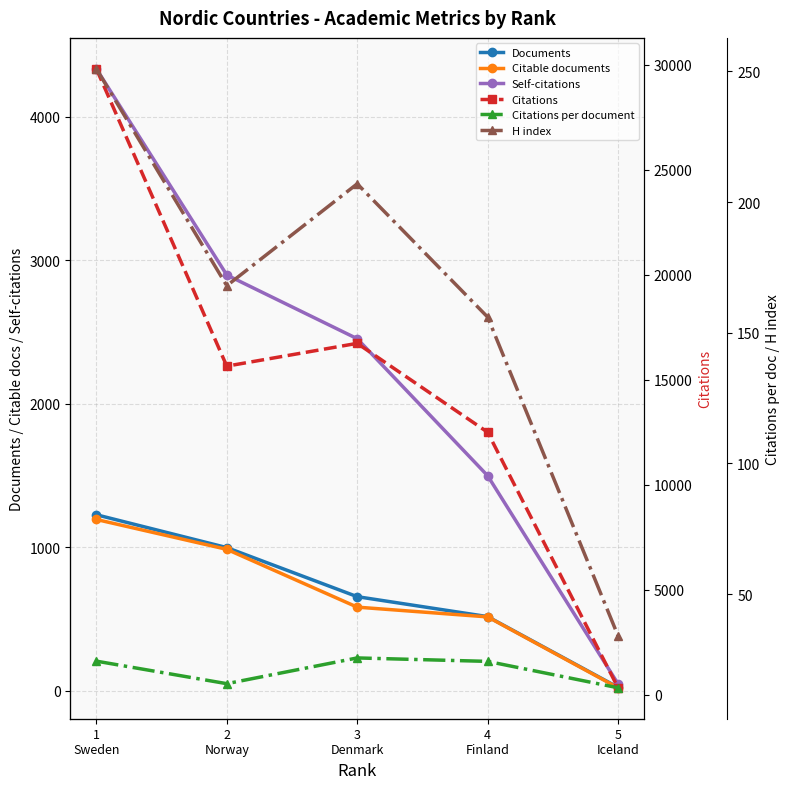

What is the difference between the highest and lowest values at 5
Iceland?

310.9